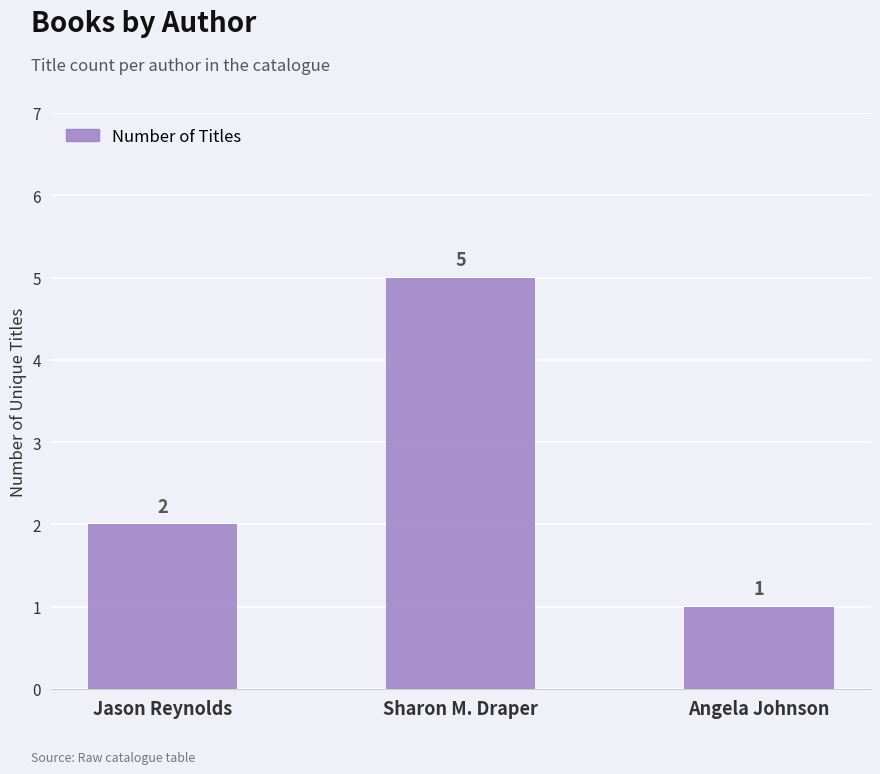

Are the bars grouped side by side (vs. stacked)?

No